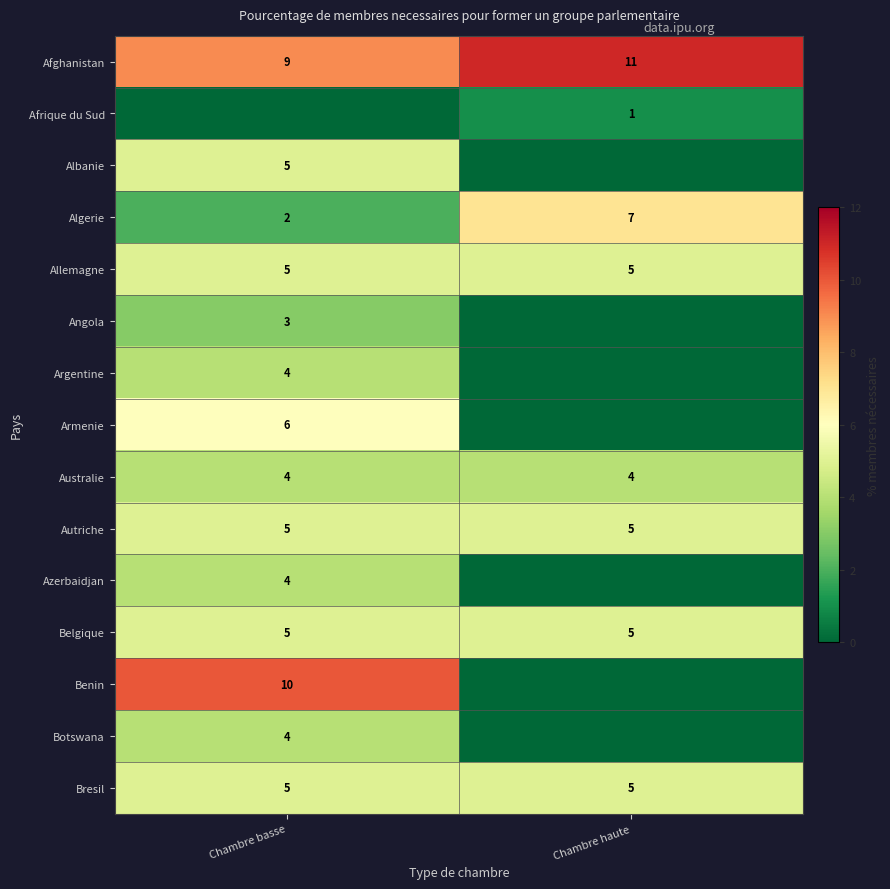

Is the value of Bresil at Chambre haute greater than the value of Afghanistan at Chambre basse?

No